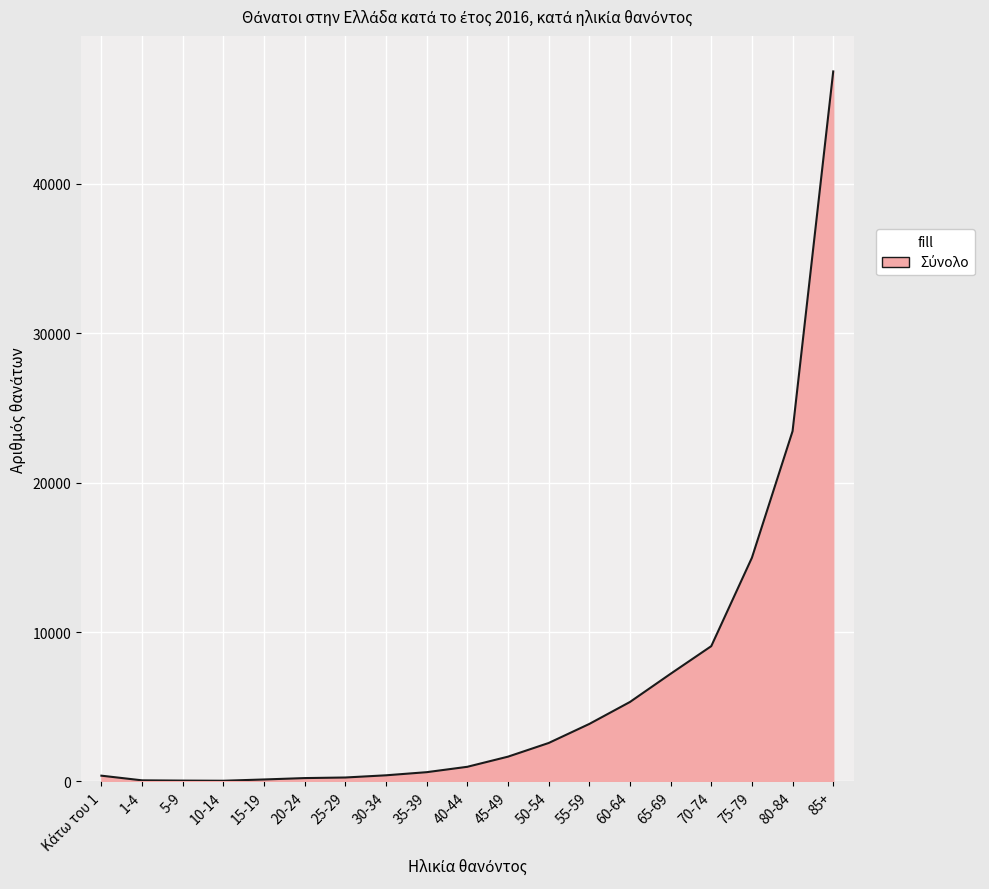

At which label is the value closest to 23780?

80-84